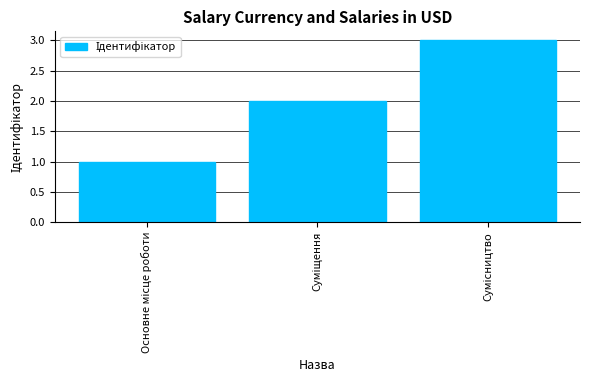

How many series are shown in this chart?

1